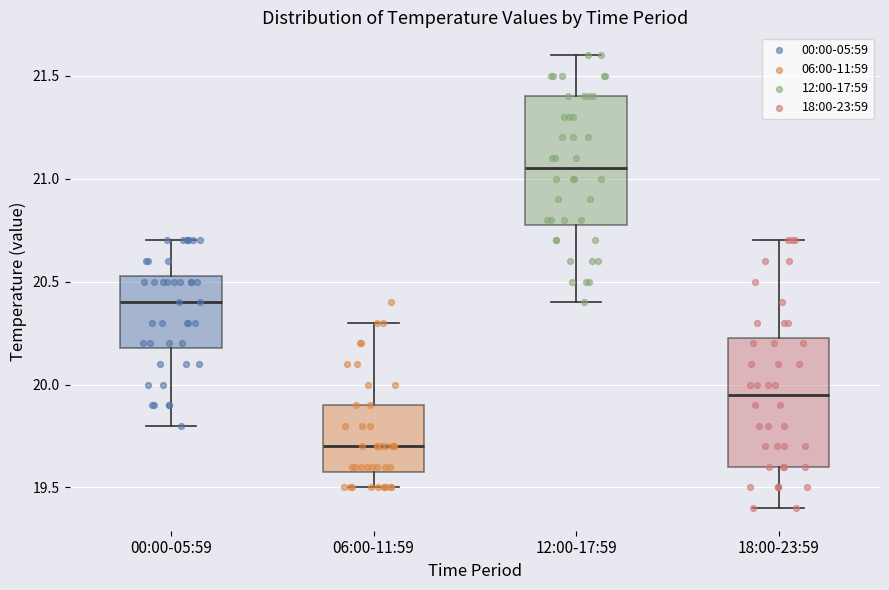

Which box has the lowest median line?

06:00-11:59